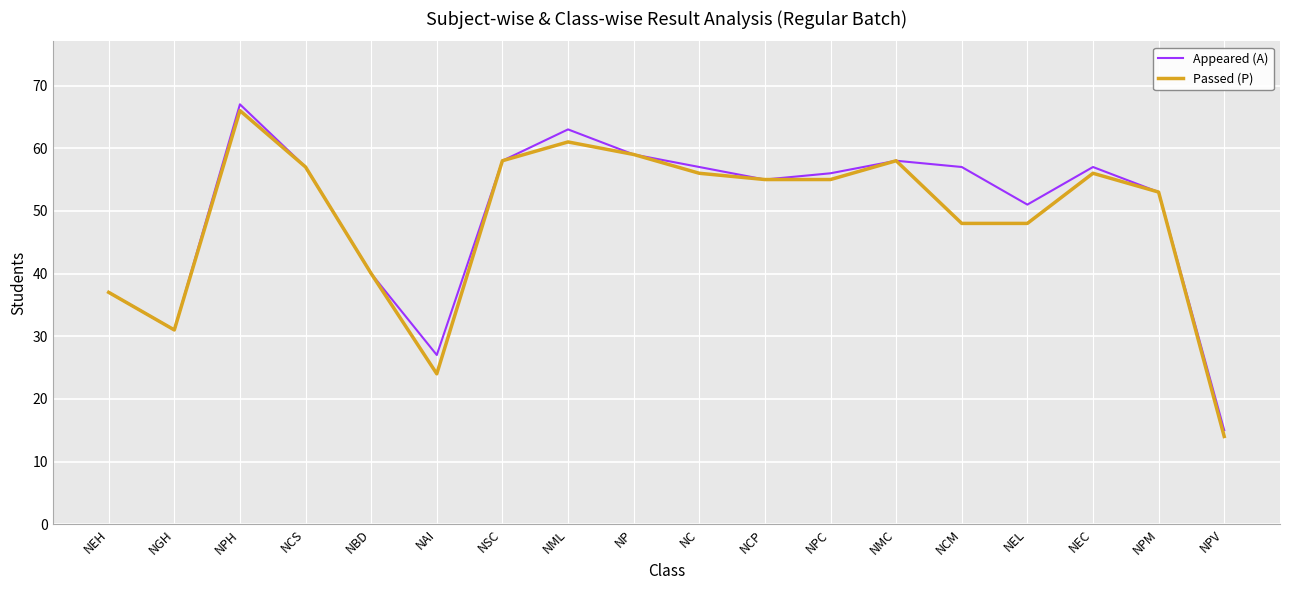

Which series changed the most between NCS and NML?

Appeared (A)